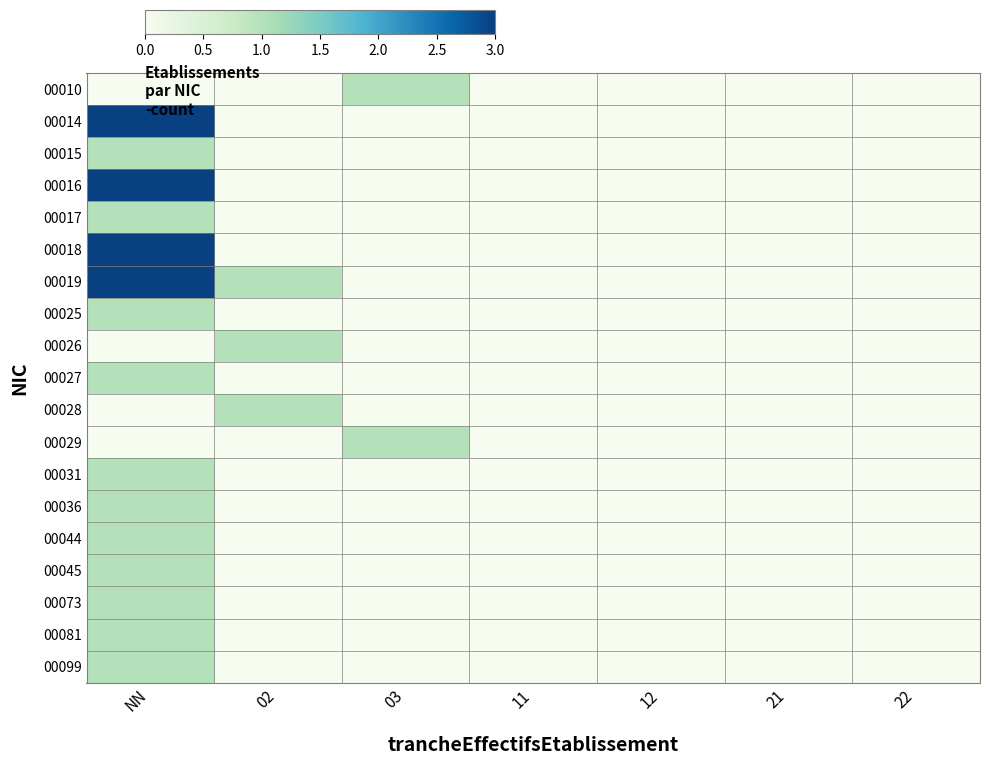

True or false: 00026 has a value of 1 at 11.

False